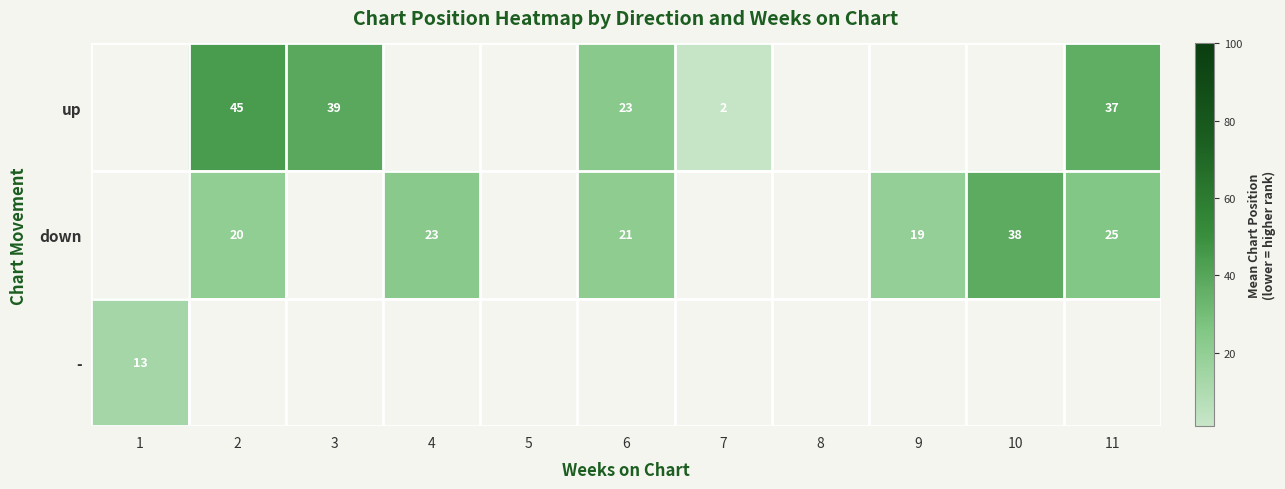

How many series are shown in this chart?

3